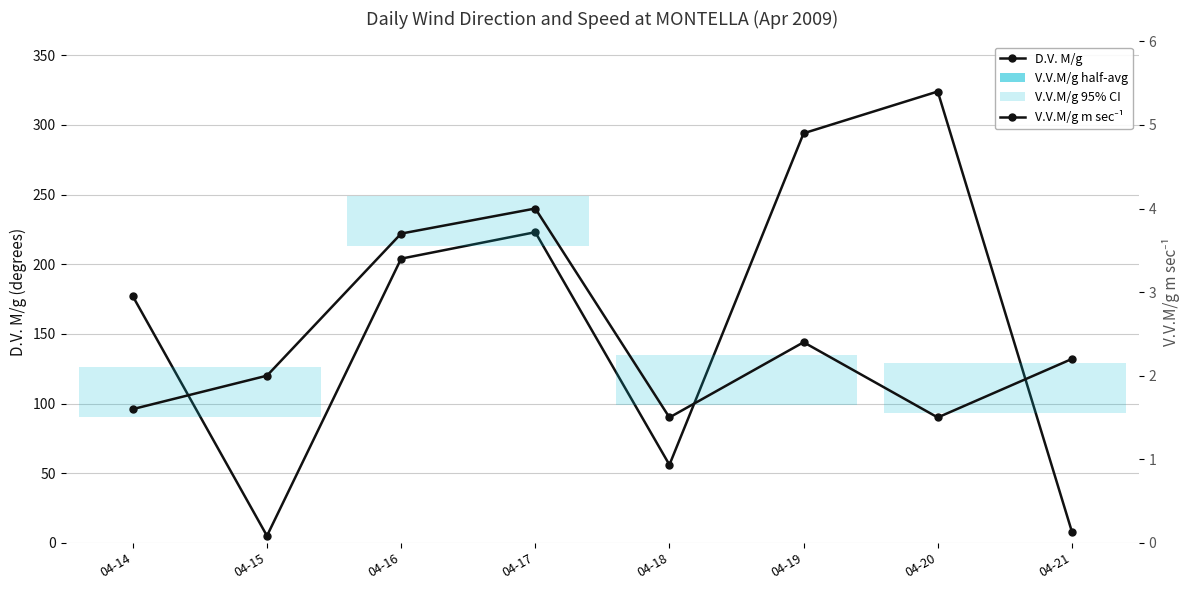

What is the average value of the D.V. M/g series?

161.4